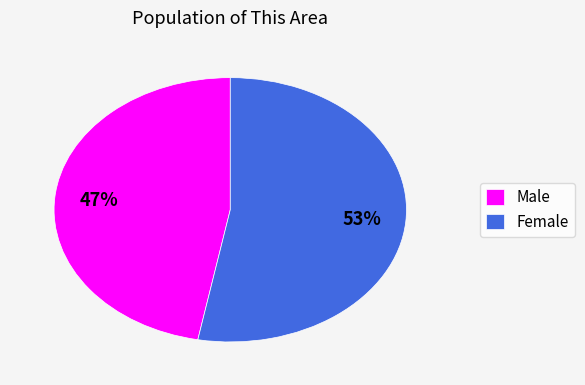

To the nearest percent, what percentage of the pie is Male?

47%